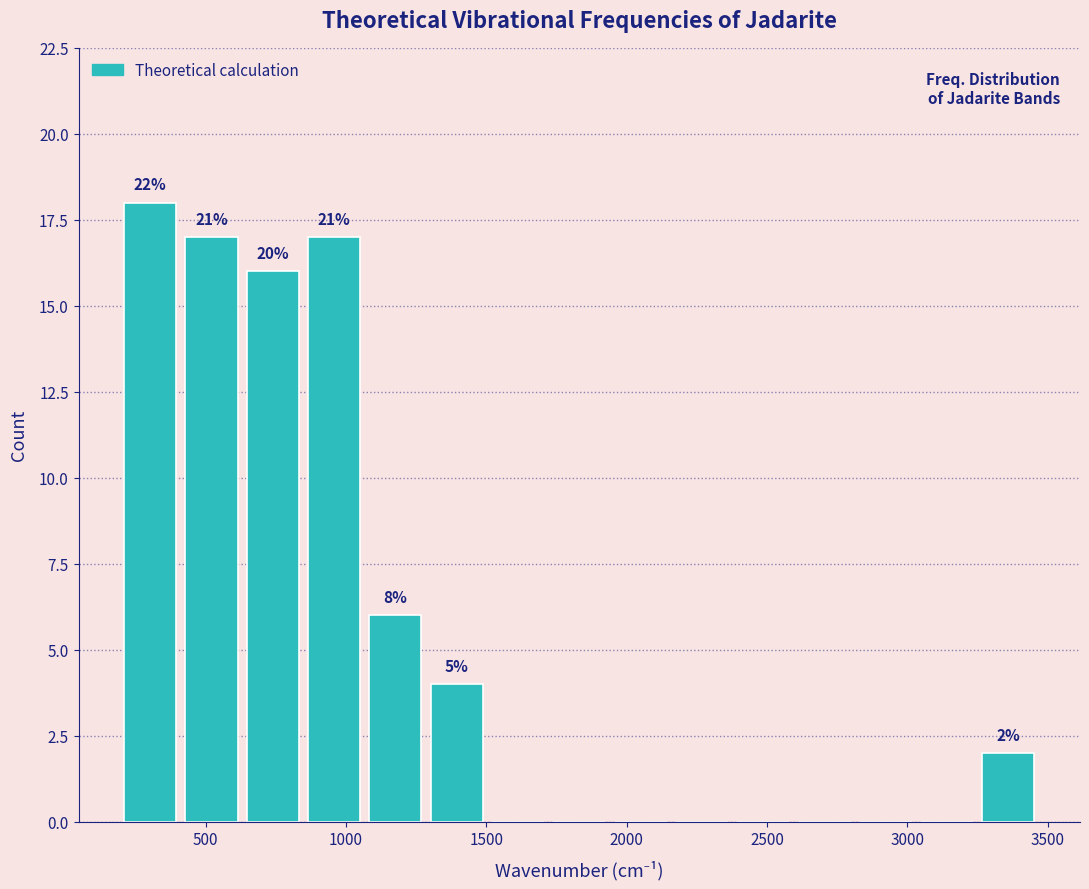

Which range on the x-axis has the tallest bar?

200 to 450